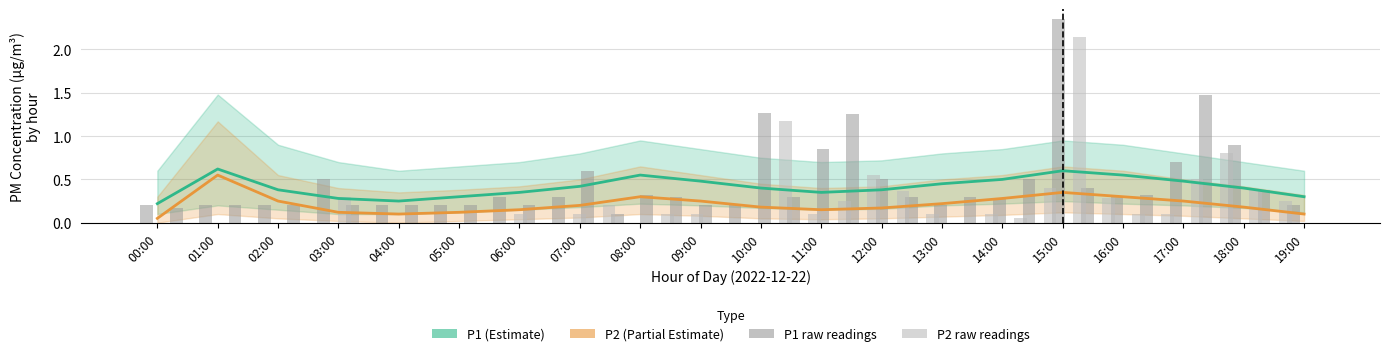

What is the difference between the maximum and second lowest values in the P2 series?

0.5